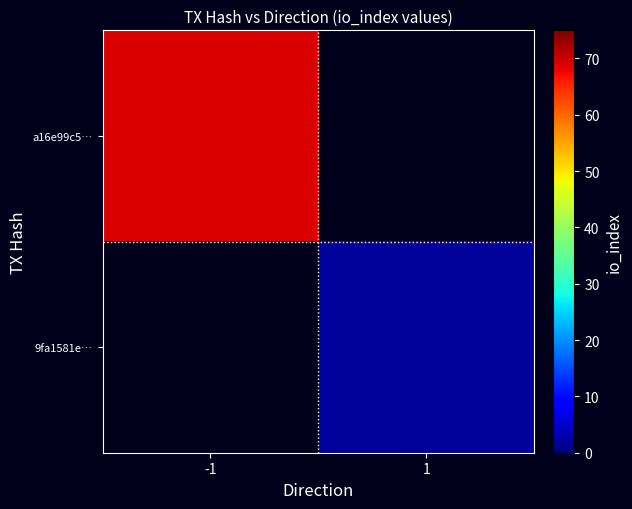

Rank the series at -1 from highest to lowest value.

a16e99c5…, 9fa1581e…